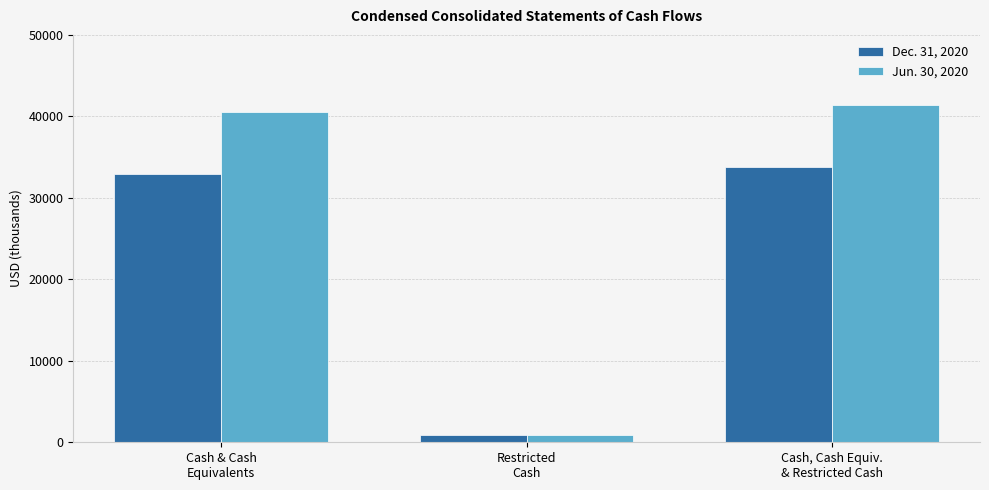

List the series in order of their overall mean, lowest first.

Dec. 31, 2020, Jun. 30, 2020